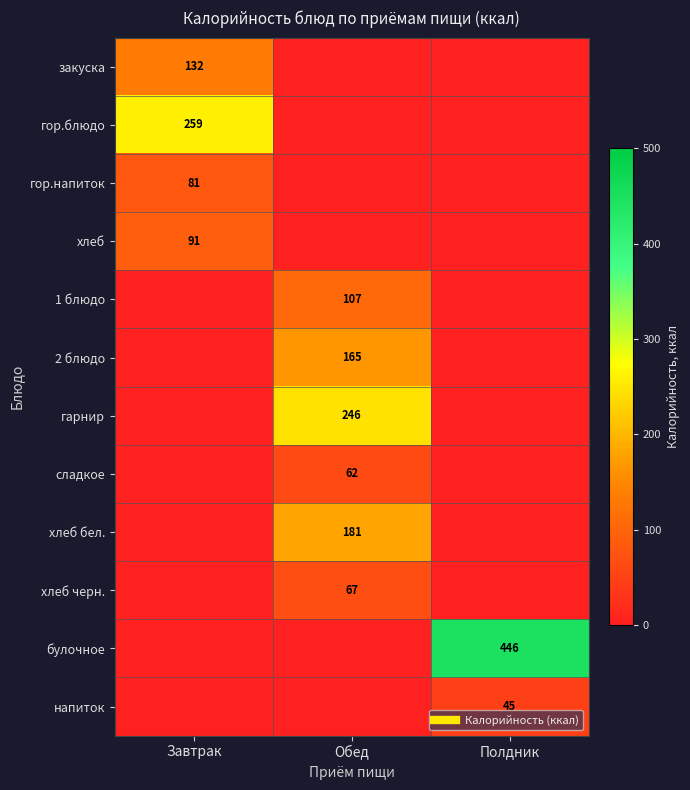

True or false: гор.блюдо has a value of 162 at Завтрак.

False